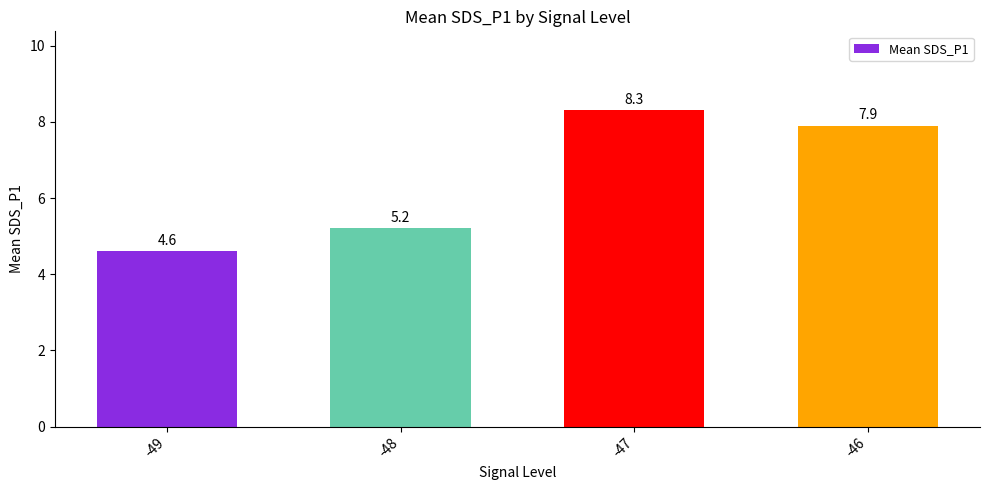

Which has a higher value, -46 or -49?

-46